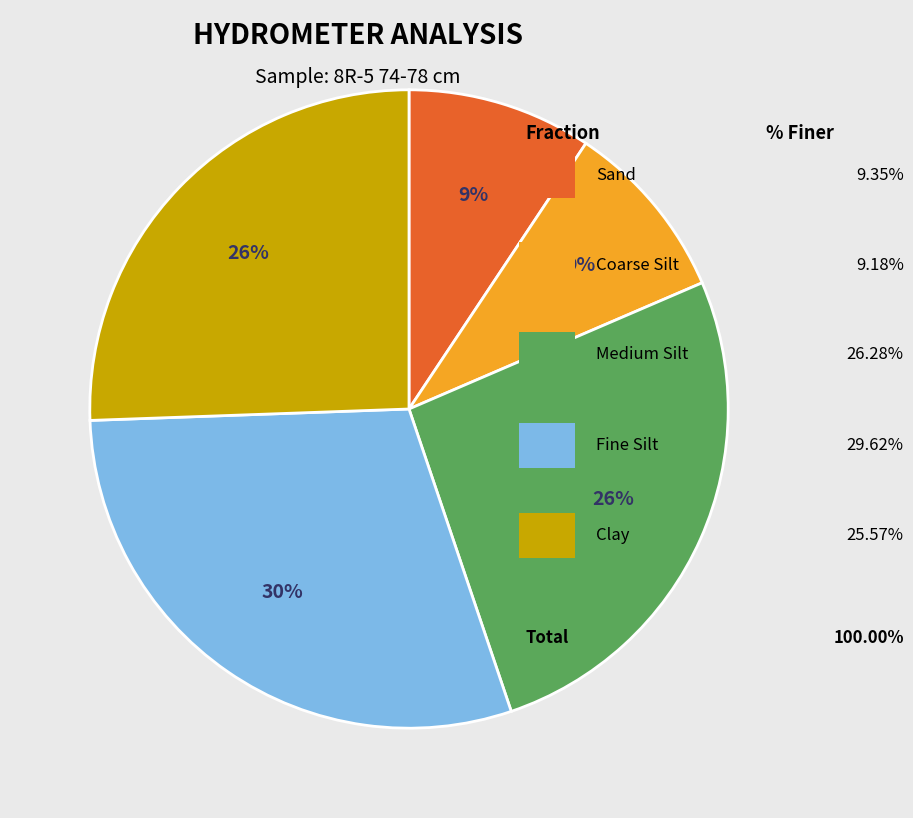

Is there any slice that represents more than half of the pie?

No